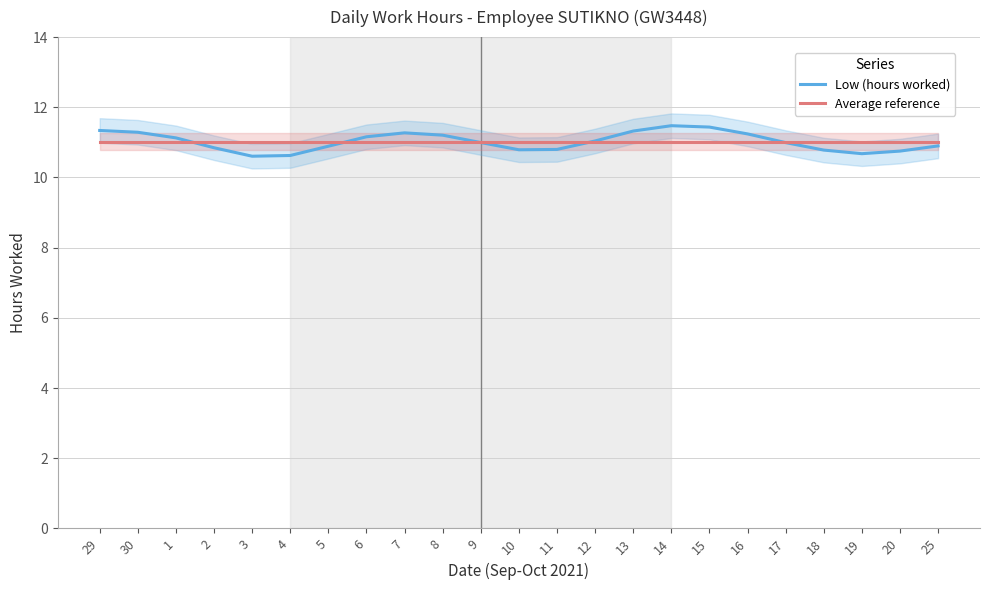

Which series ends up on top after the final intersection of Average reference and Low (hours worked)?

Average reference